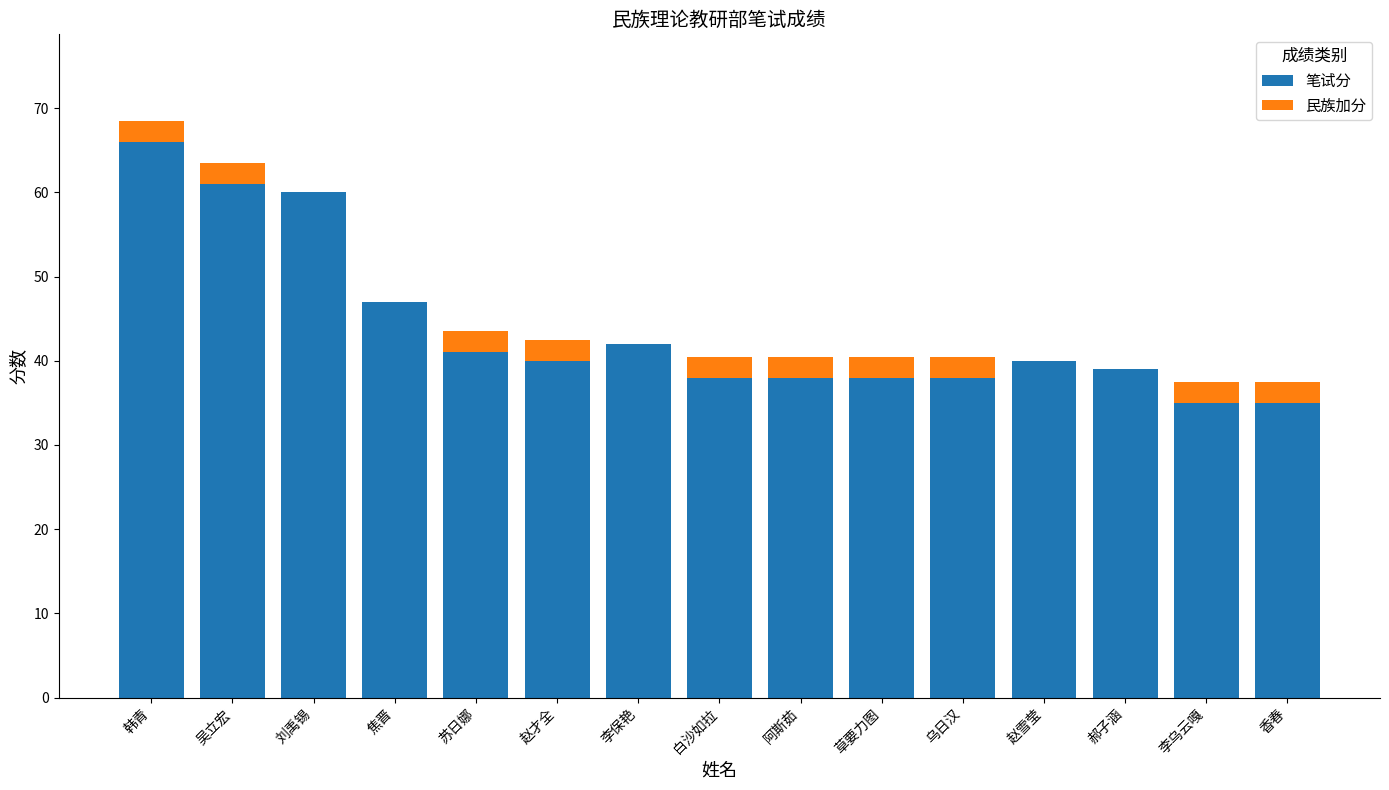

Reading left to right, what are the values for 笔试分?

韩青=66.0	吴立宏=61.0	刘禹锡=60.0	焦晋=47.0	苏日娜=41.0	赵才全=40.0	李保艳=42.0	白沙如拉=38.0	阿斯茹=38.0	草要力图=38.0	乌日汉=38.0	赵雪莹=40.0	郝子涵=39.0	李乌云嘎=35.0	香春=35.0